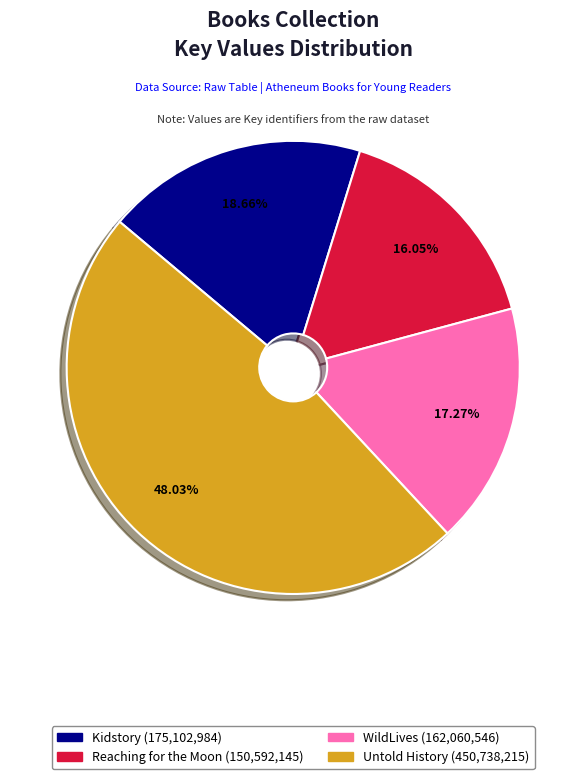

Does any single category account for the majority?

No